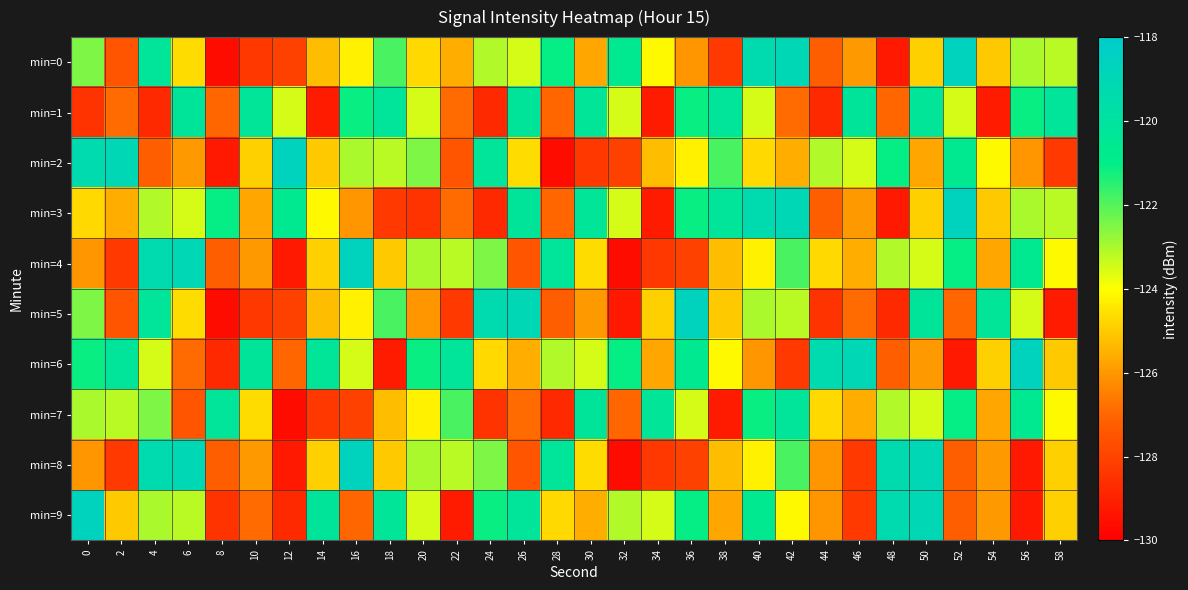

How many distinct data groups are displayed?

10